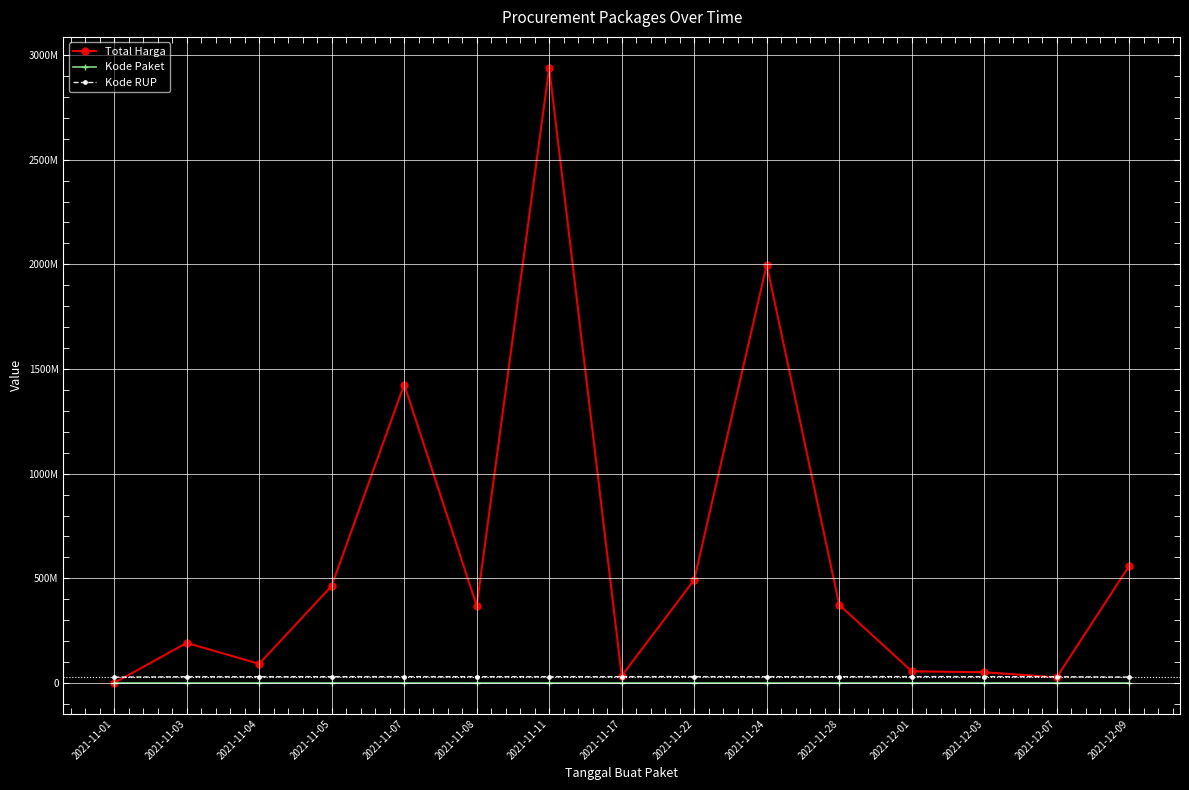

What is the minimum value shown in the chart?

464